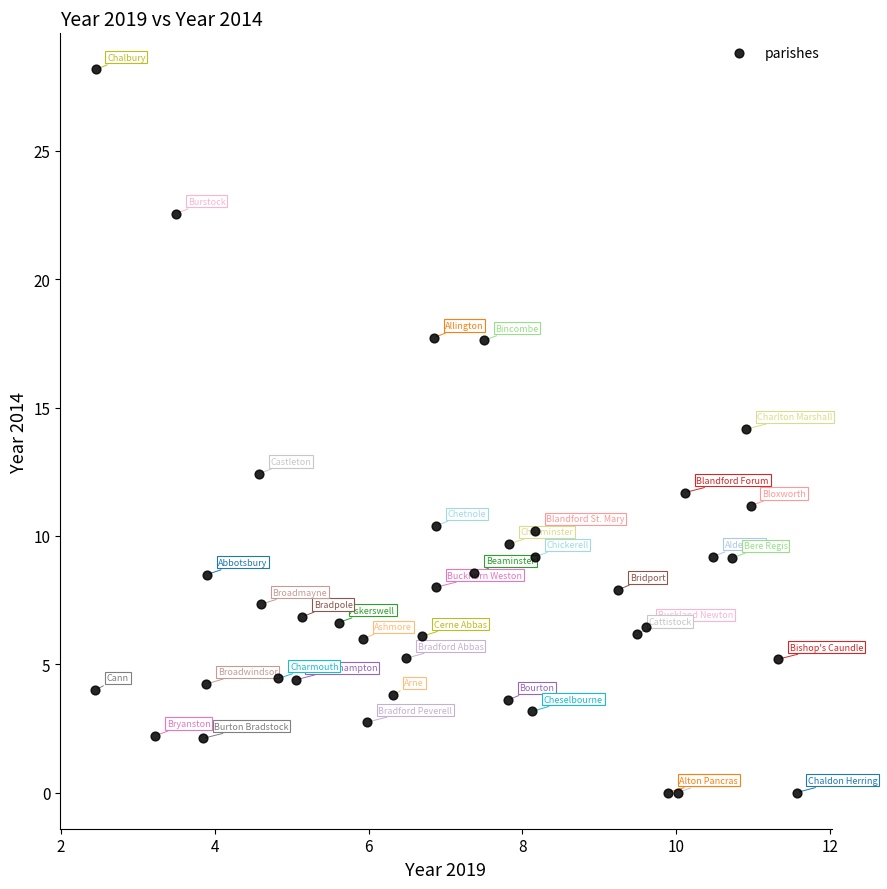

What is the range of X values (max minus min)?

9.1